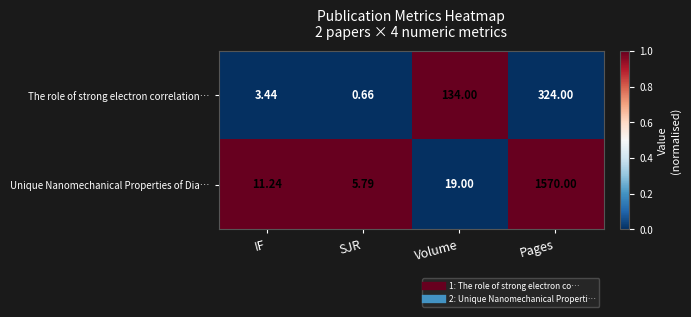

Is the value of The role of strong electron correlation… at IF greater than the value of Unique Nanomechanical Properties of Dia… at Pages?

No